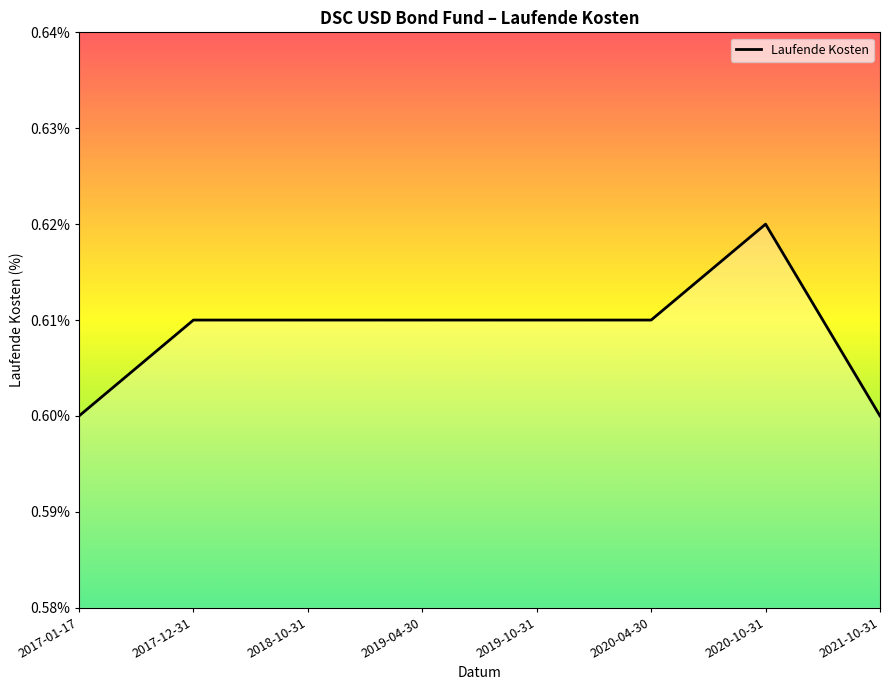

Does the chart have visible grid lines?

No